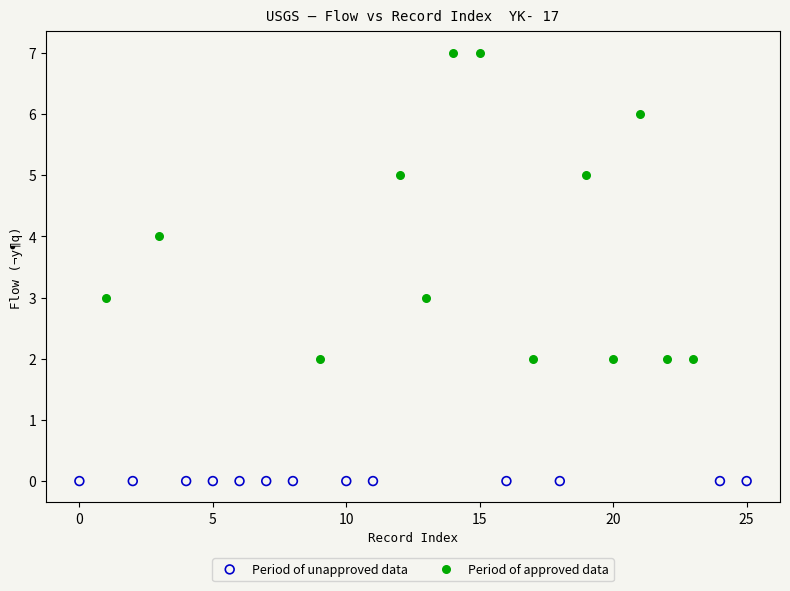

Which series contains the highest Y value?

Period of approved data